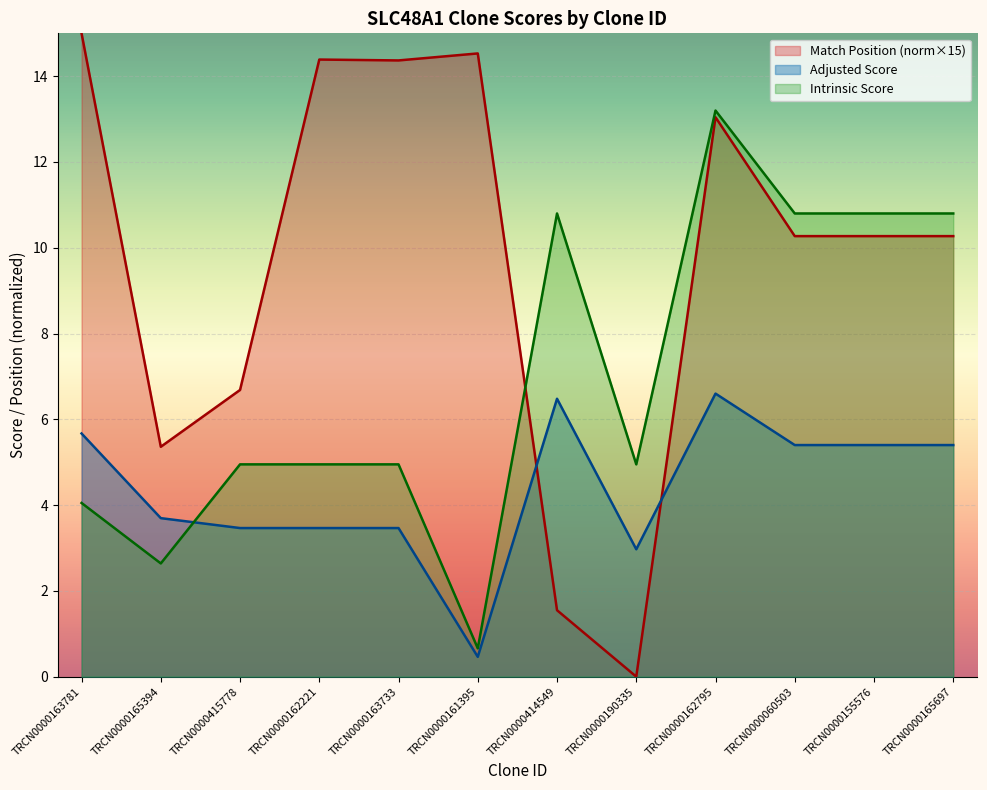

True or false: Match Position has more than 1 points higher than both neighbors.

True